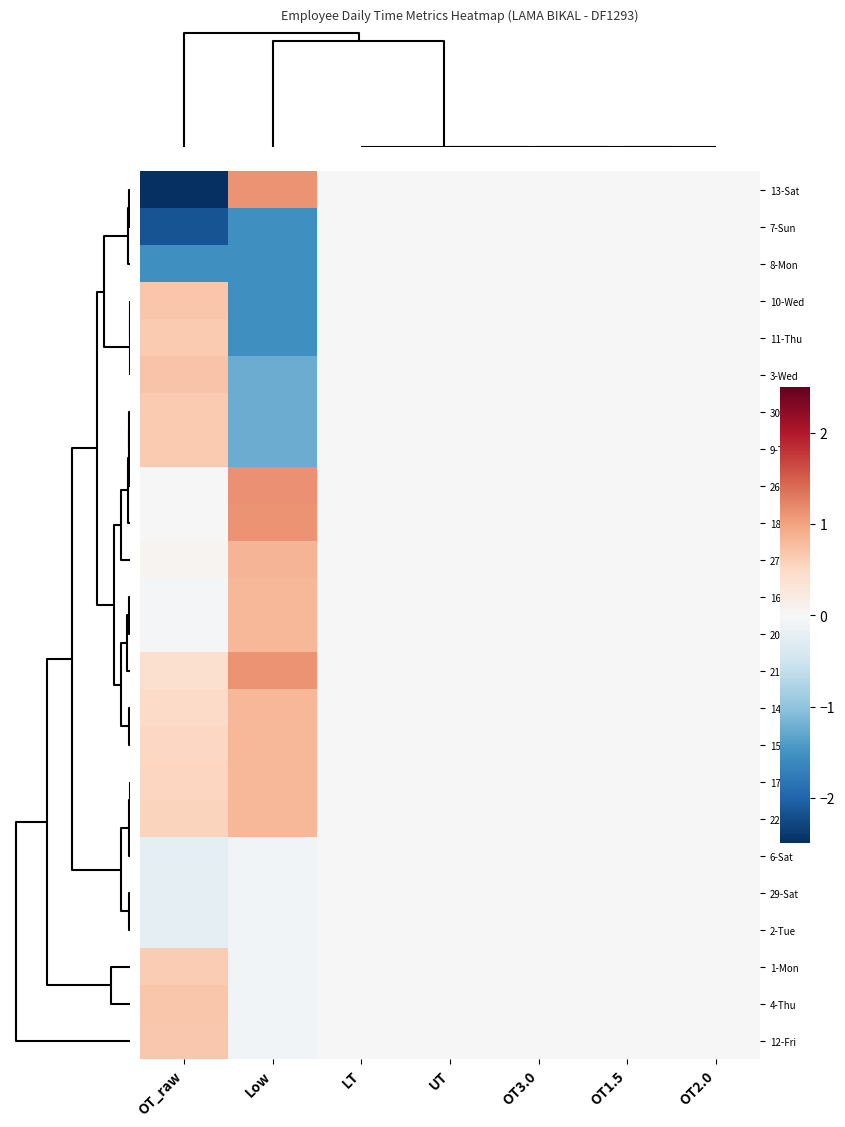

Reading left to right, transcribe all the data shown in this chart.

13-Sat: OT_raw=-3.5	Low=1.1	LT=0.0	UT=0.0	OT3.0=0.0	OT1.5=0.0	OT2.0=0.0
7-Sun: OT_raw=-2.2	Low=-1.5	LT=0.0	UT=0.0	OT3.0=0.0	OT1.5=0.0	OT2.0=0.0
8-Mon: OT_raw=-1.5	Low=-1.5	LT=0.0	UT=0.0	OT3.0=0.0	OT1.5=0.0	OT2.0=0.0
10-Wed: OT_raw=0.7	Low=-1.5	LT=0.0	UT=0.0	OT3.0=0.0	OT1.5=0.0	OT2.0=0.0
11-Thu: OT_raw=0.7	Low=-1.5	LT=0.0	UT=0.0	OT3.0=0.0	OT1.5=0.0	OT2.0=0.0
3-Wed: OT_raw=0.7	Low=-1.2	LT=0.0	UT=0.0	OT3.0=0.0	OT1.5=0.0	OT2.0=0.0
30-Sun: OT_raw=0.7	Low=-1.2	LT=0.0	UT=0.0	OT3.0=0.0	OT1.5=0.0	OT2.0=0.0
9-Tue: OT_raw=0.7	Low=-1.2	LT=0.0	UT=0.0	OT3.0=0.0	OT1.5=0.0	OT2.0=0.0
26-Wed: OT_raw=-0.0	Low=1.1	LT=0.0	UT=0.0	OT3.0=0.0	OT1.5=0.0	OT2.0=0.0
18-Thu: OT_raw=-0.0	Low=1.1	LT=0.0	UT=0.0	OT3.0=0.0	OT1.5=0.0	OT2.0=0.0
27-Thu: OT_raw=0.1	Low=0.8	LT=0.0	UT=0.0	OT3.0=0.0	OT1.5=0.0	OT2.0=0.0
16-Tue: OT_raw=-0.1	Low=0.8	LT=0.0	UT=0.0	OT3.0=0.0	OT1.5=0.0	OT2.0=0.0
20-Sat: OT_raw=-0.0	Low=0.8	LT=0.0	UT=0.0	OT3.0=0.0	OT1.5=0.0	OT2.0=0.0
21-Sun: OT_raw=0.4	Low=1.1	LT=0.0	UT=0.0	OT3.0=0.0	OT1.5=0.0	OT2.0=0.0
14-Sun: OT_raw=0.5	Low=0.8	LT=0.0	UT=0.0	OT3.0=0.0	OT1.5=0.0	OT2.0=0.0
15-Mon: OT_raw=0.5	Low=0.8	LT=0.0	UT=0.0	OT3.0=0.0	OT1.5=0.0	OT2.0=0.0
17-Wed: OT_raw=0.5	Low=0.8	LT=0.0	UT=0.0	OT3.0=0.0	OT1.5=0.0	OT2.0=0.0
22-Mon: OT_raw=0.6	Low=0.8	LT=0.0	UT=0.0	OT3.0=0.0	OT1.5=0.0	OT2.0=0.0
6-Sat: OT_raw=-0.2	Low=-0.1	LT=0.0	UT=0.0	OT3.0=0.0	OT1.5=0.0	OT2.0=0.0
29-Sat: OT_raw=-0.2	Low=-0.1	LT=0.0	UT=0.0	OT3.0=0.0	OT1.5=0.0	OT2.0=0.0
2-Tue: OT_raw=-0.2	Low=-0.1	LT=0.0	UT=0.0	OT3.0=0.0	OT1.5=0.0	OT2.0=0.0
1-Mon: OT_raw=0.6	Low=-0.1	LT=0.0	UT=0.0	OT3.0=0.0	OT1.5=0.0	OT2.0=0.0
4-Thu: OT_raw=0.7	Low=-0.1	LT=0.0	UT=0.0	OT3.0=0.0	OT1.5=0.0	OT2.0=0.0
12-Fri: OT_raw=0.7	Low=-0.1	LT=0.0	UT=0.0	OT3.0=0.0	OT1.5=0.0	OT2.0=0.0